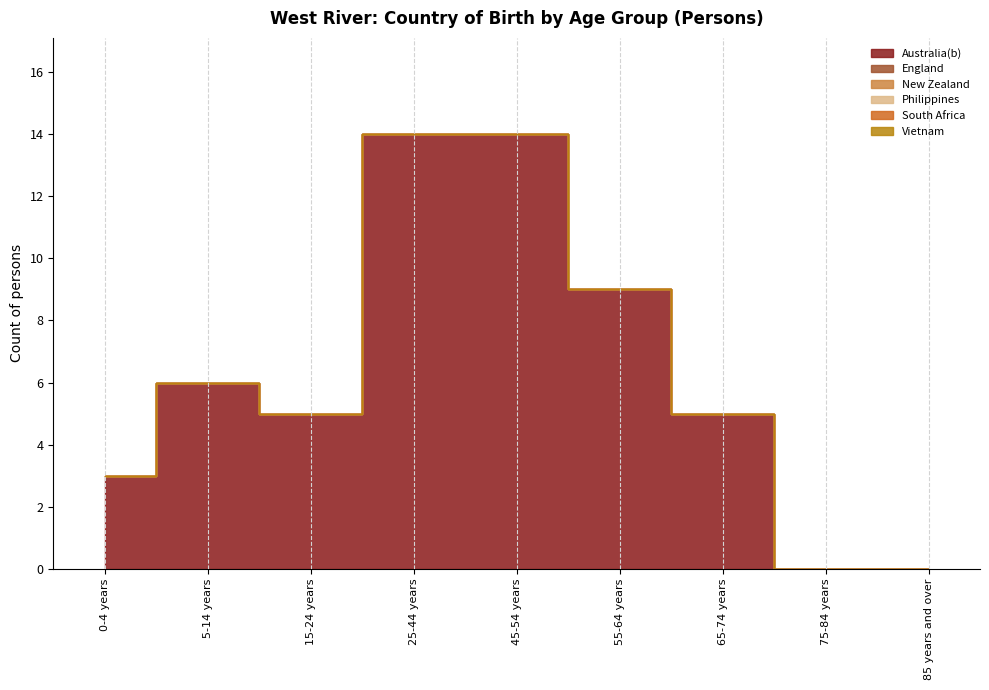

Reading left to right, transcribe all the data shown in this chart.

Australia(b): 3	6	5	14	14	9	5	0	0
England: 0	0	0	0	0	0	0	0	0
New Zealand: 0	0	0	0	0	0	0	0	0
Philippines: 0	0	0	0	0	0	0	0	0
South Africa: 0	0	0	0	0	0	0	0	0
Vietnam: 0	0	0	0	0	0	0	0	0